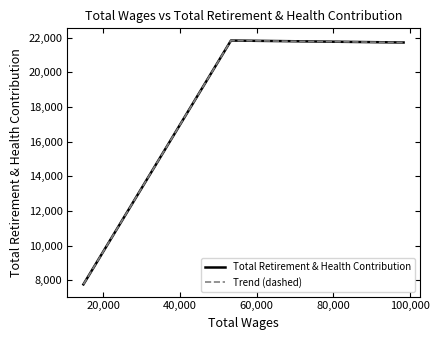

Is this an area chart (filled region under the line)?

No